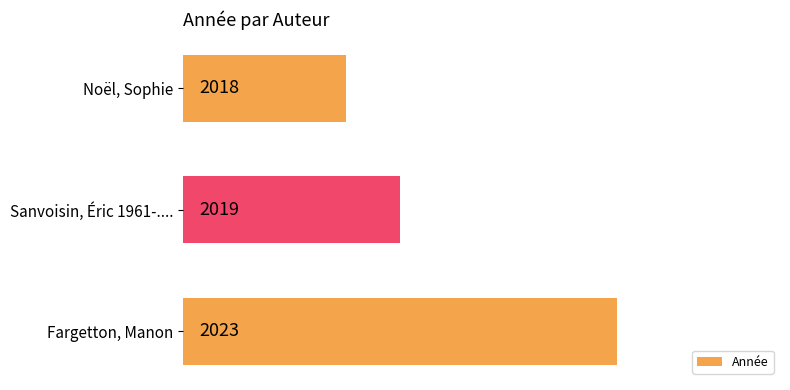

What is the sum of all values?

6060